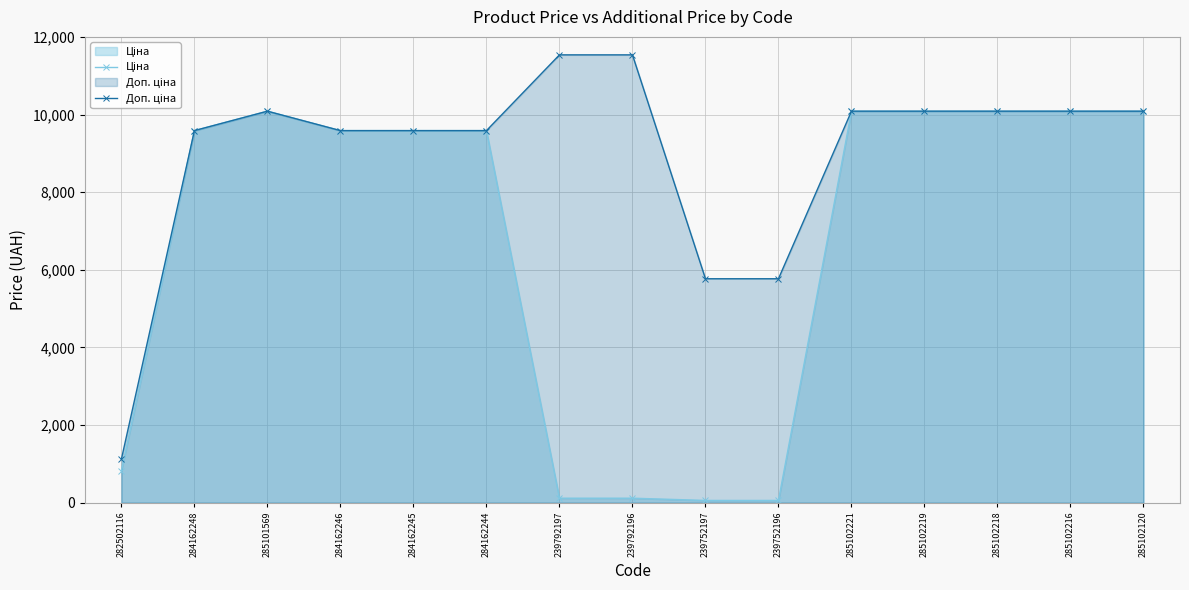

What is the value of the Доп. ціна point at the 5th from the left?

9585.4